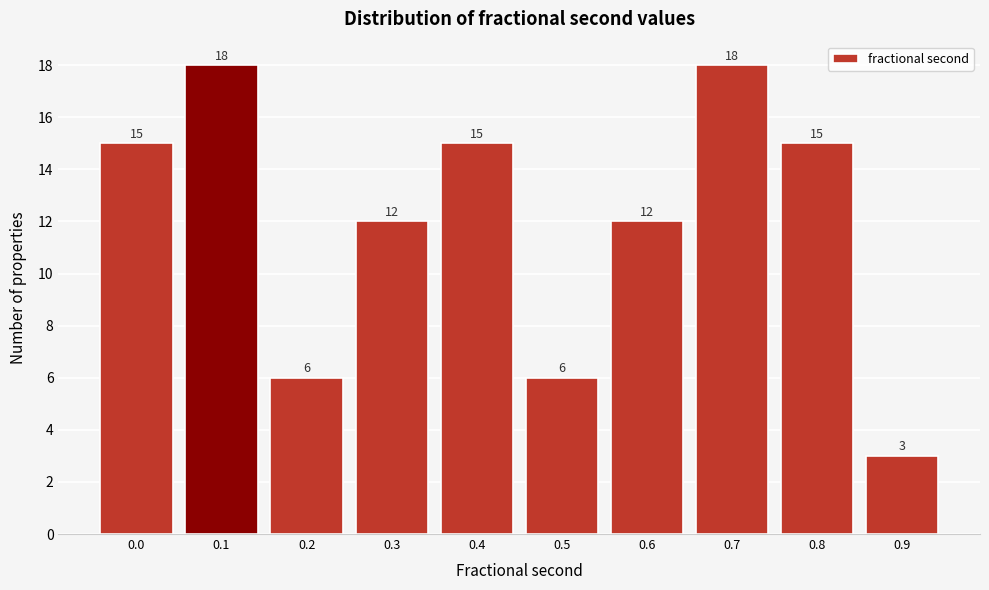

Reading left to right, what are all the values shown in this chart?

0.0=15	0.1=18	0.2=6	0.3=12	0.4=15	0.5=6	0.6=12	0.7=18	0.8=15	0.9=3